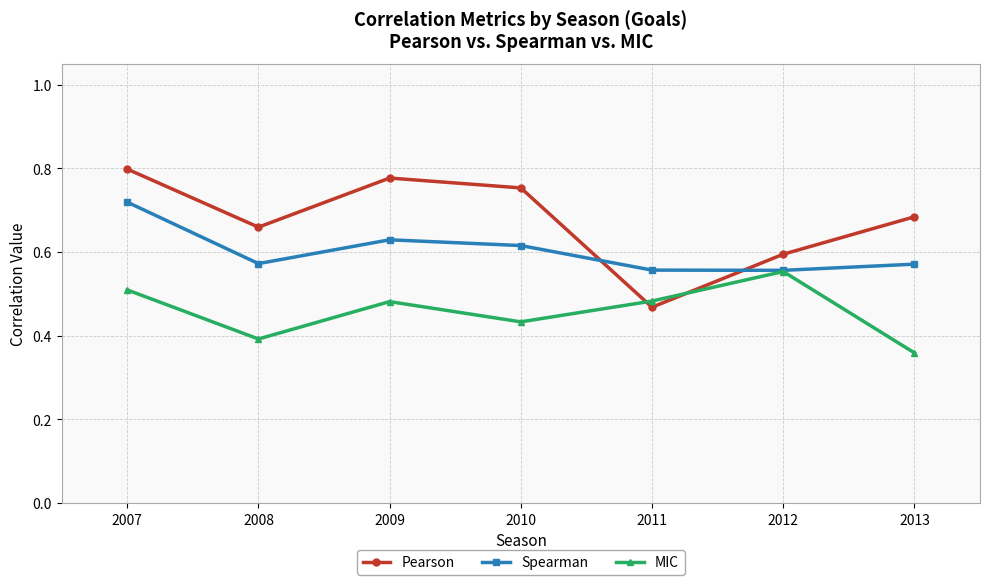

Where is the first local maximum for MIC?

2009